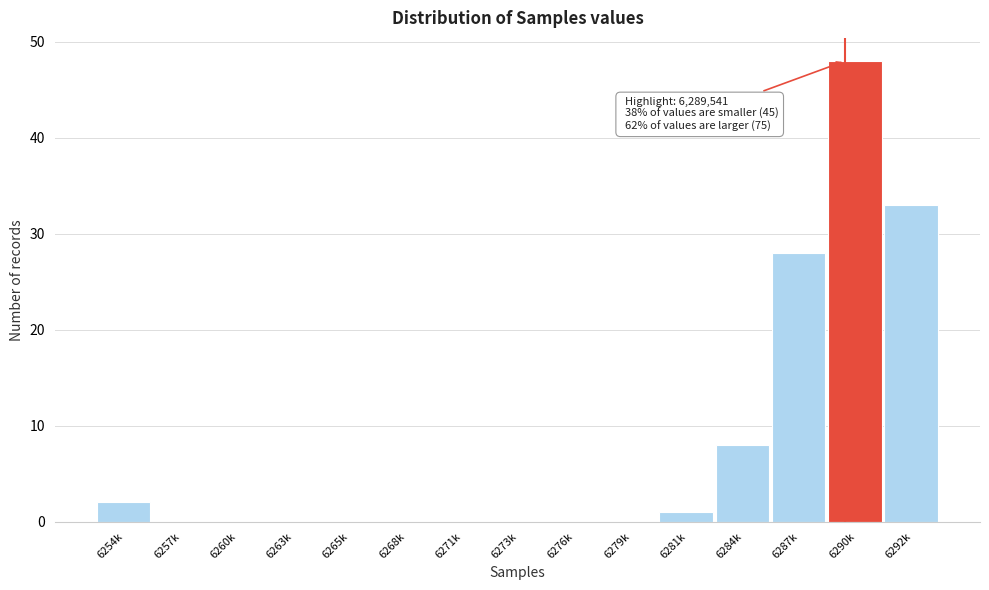

Reading right to left, extract all data points from this chart.

6292k=33	6290k=48	6287k=28	6284k=8	6281k=1	6279k=0	6276k=0	6273k=0	6271k=0	6268k=0	6265k=0	6263k=0	6260k=0	6257k=0	6254k=2